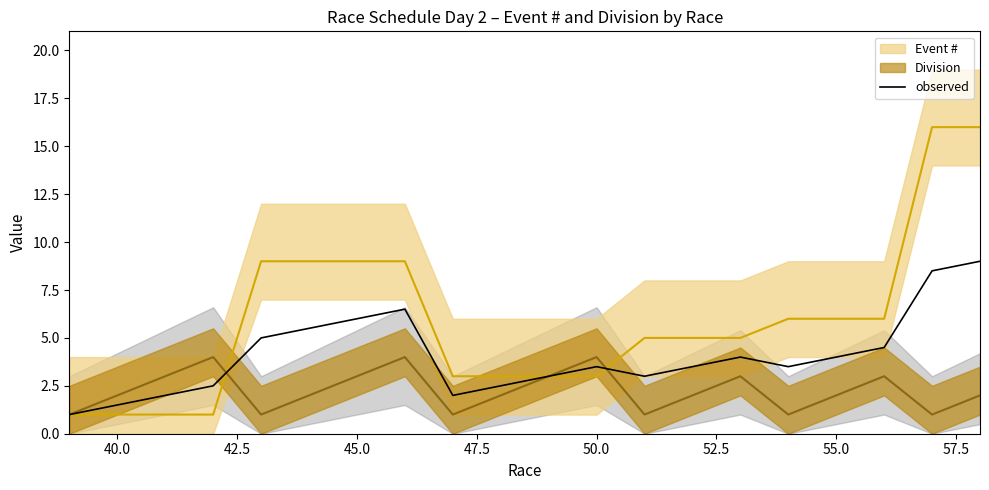

The observed series shows 3.5 at 50.0. True or false?

True